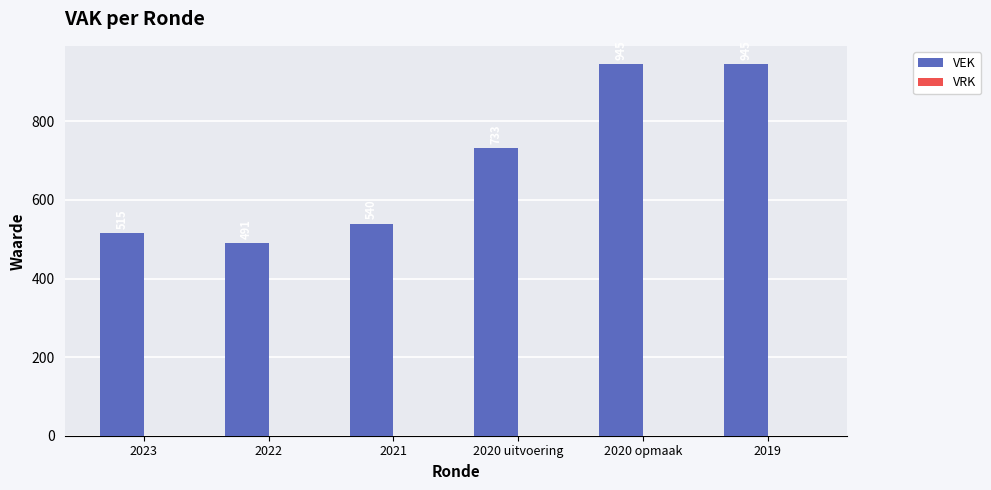

What is the maximum value shown in the chart?

945